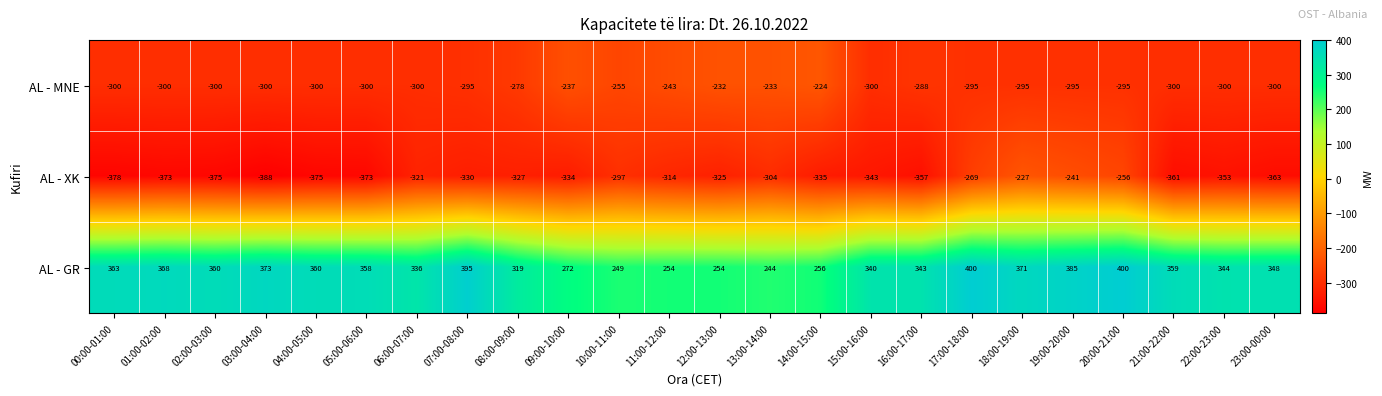

Count the number of categories in the chart.

24